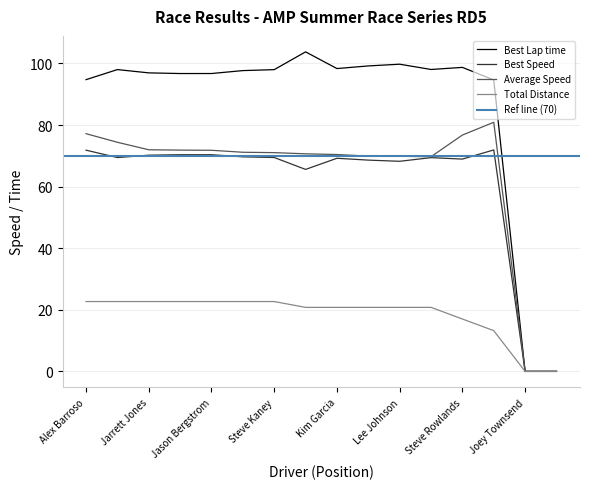

At how many categories does at least one series exceed 5?

14